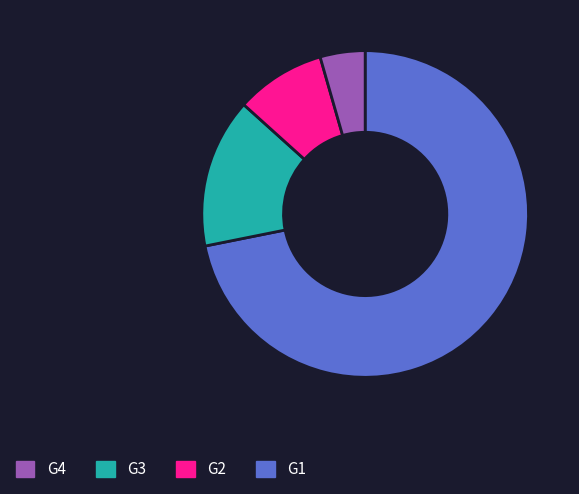

Is there a majority slice in this chart?

Yes